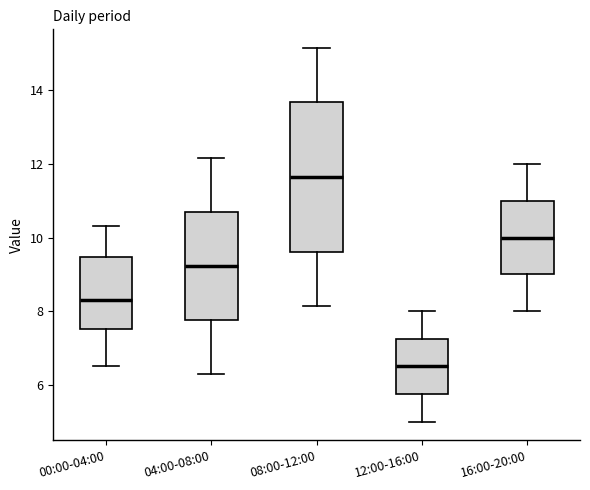

Reading left to right, read every box against the y-axis: the position of its median line, the range the box covers, and the ends of its whiskers. The values are not printed on the chart, so give them approximately, as read against the axis.

00:00-04:00: median 8.4, box 7.6 to 9.4, whiskers 6.6 to 10.4
04:00-08:00: median 9.2, box 7.8 to 10.6, whiskers 6.4 to 12.2
08:00-12:00: median 11.6, box 9.6 to 13.6, whiskers 8.2 to 15.2
12:00-16:00: median 6.6, box 5.8 to 7.2, whiskers 5.0 to 8.0
16:00-20:00: median 10.0, box 9.0 to 11.0, whiskers 8.0 to 12.0